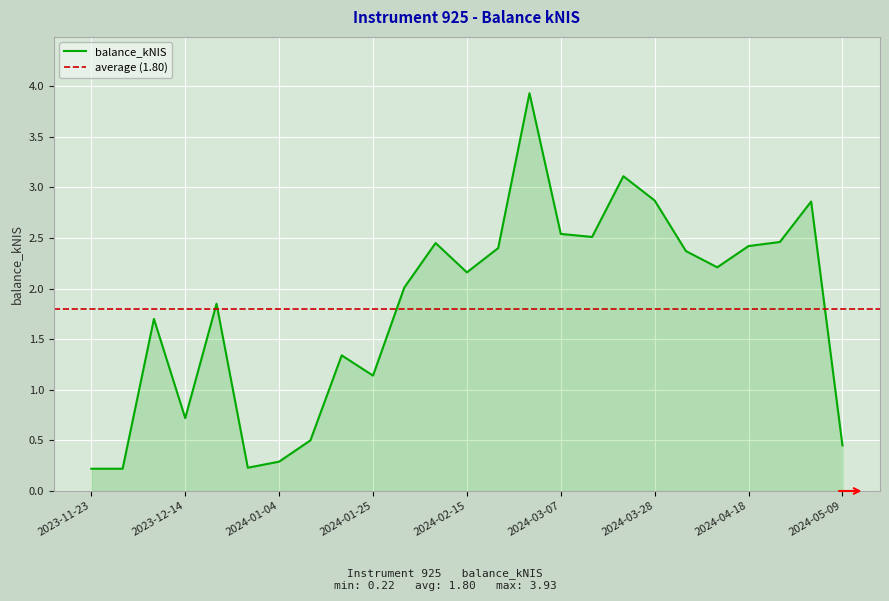

What is the change in value from 2023-11-23 to 2024-03-14?

+2.3